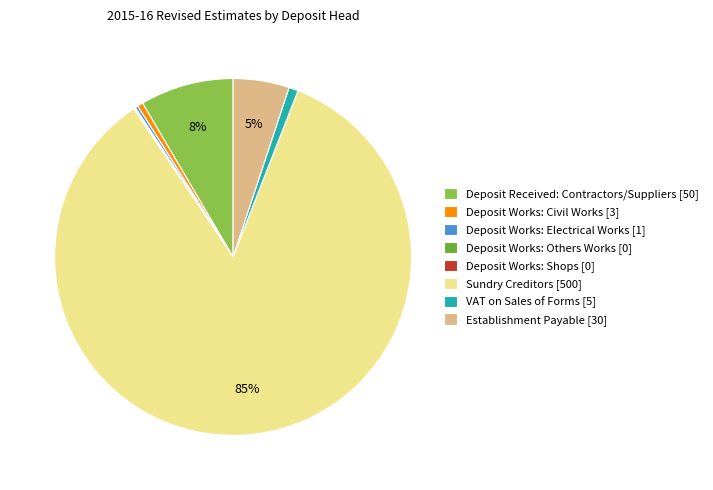

To the nearest percent, what is the average slice percentage?

12%